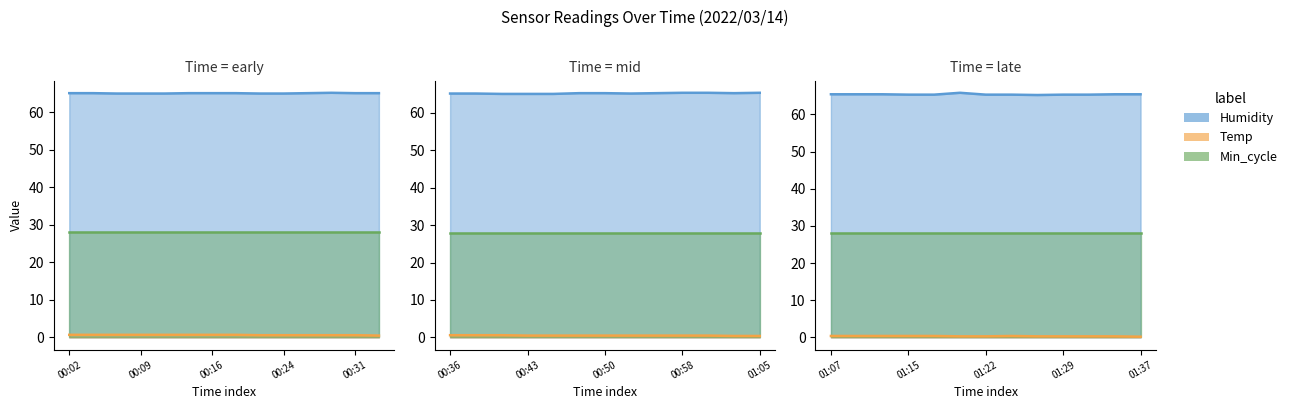

Reading left to right, extract all data points from this chart.

Humidity: 65.1	65.1	65.0	65.0	65.0	65.1	65.1	65.1	65.0	65.0	65.1	65.2	65.1	65.1	65.1	65.1	65.0	65.0	65.0	65.2	65.2	65.1	65.2	65.3	65.3	65.2	65.3	65.4	65.4	65.4	65.3	65.3	65.8	65.3	65.3	65.2	65.3	65.3	65.4	65.4
Temp: 0.7	0.7	0.7	0.7	0.7	0.7	0.7	0.7	0.6	0.6	0.6	0.6	0.6	0.5	0.6	0.6	0.6	0.5	0.5	0.5	0.5	0.5	0.5	0.5	0.5	0.4	0.4	0.4	0.4	0.4	0.4	0.4	0.3	0.3	0.4	0.3	0.3	0.3	0.3	0.2
Min_cycle: 28.0	28.0	28.0	28.0	28.0	28.0	28.0	28.0	28.0	28.0	28.0	28.0	28.0	28.0	28.0	28.0	28.0	28.0	28.0	28.0	28.0	28.0	28.0	28.0	28.0	28.0	28.0	28.0	28.0	28.0	28.0	28.0	28.0	28.0	28.0	28.0	28.0	28.0	28.0	28.0